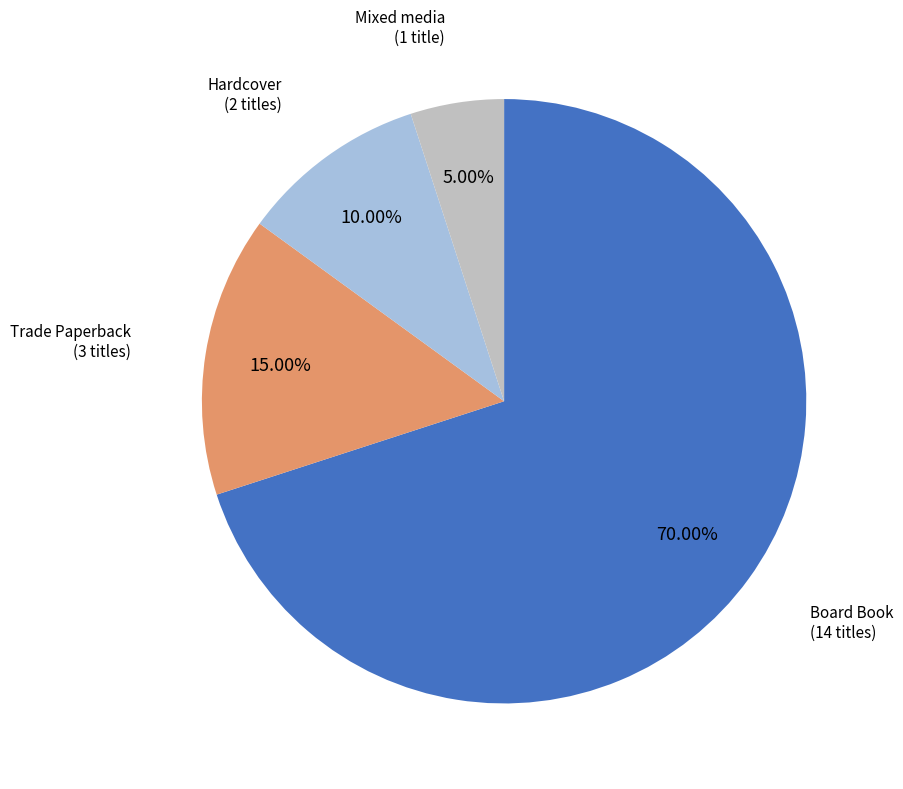

Does any single category account for the majority?

Yes